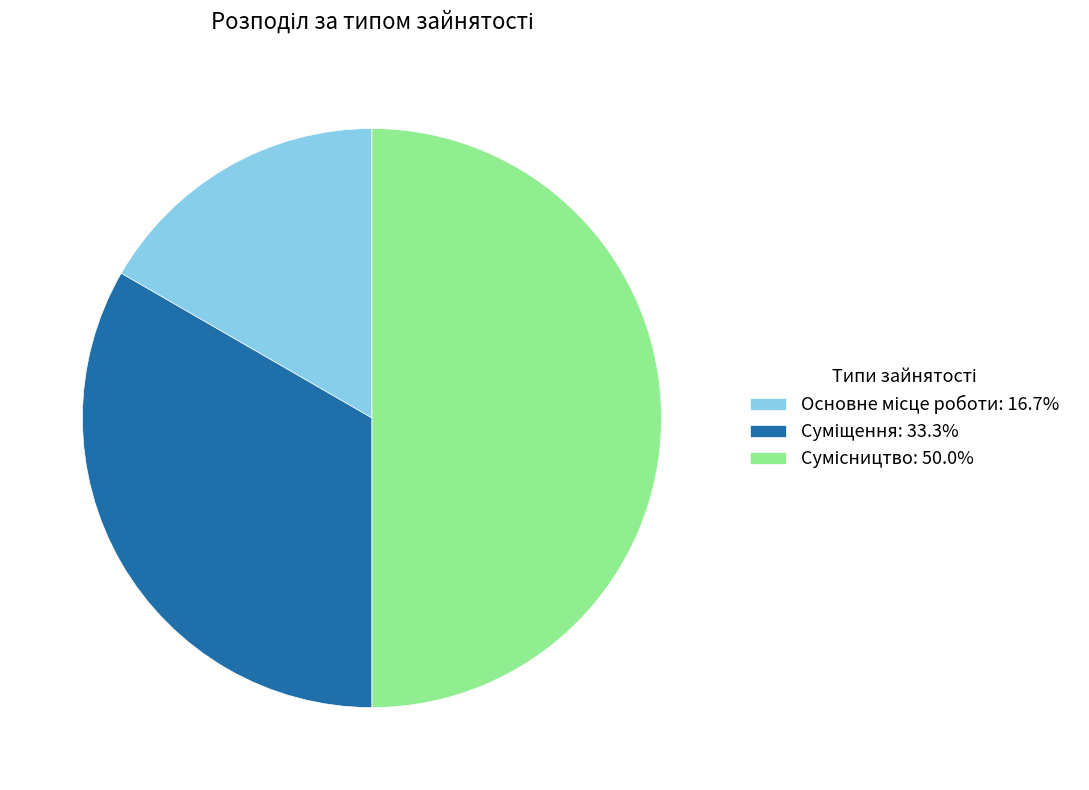

Rank the categories by value from lowest to highest.

Основне місце роботи, Суміщення, Сумісництво